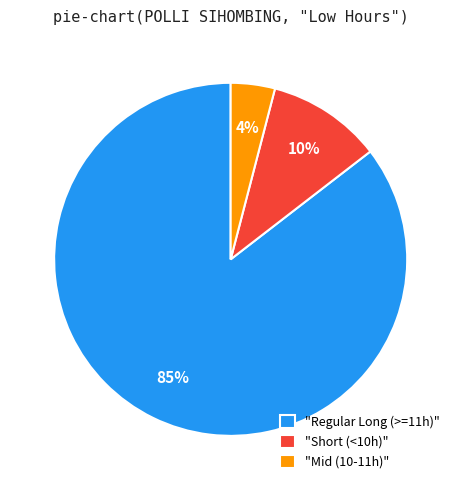

To the nearest percent, what portion does "Short (<10h)" represent?

10%